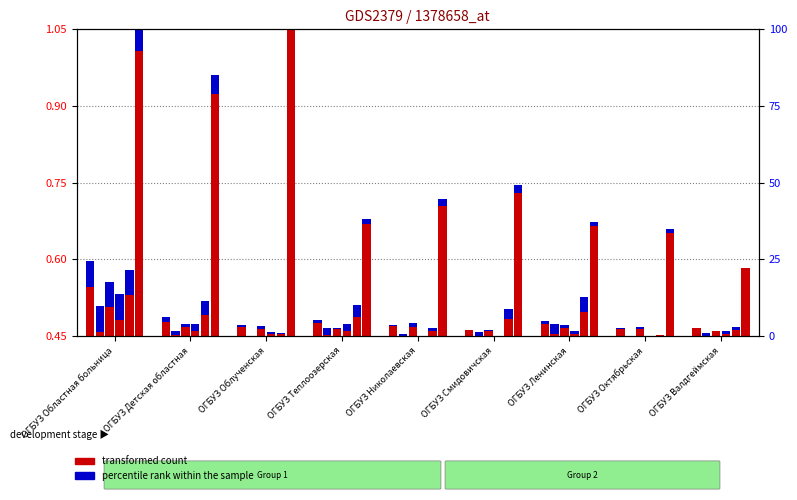

Is it true that the value at ОГБУЗ Николаевская is 0.0?

False